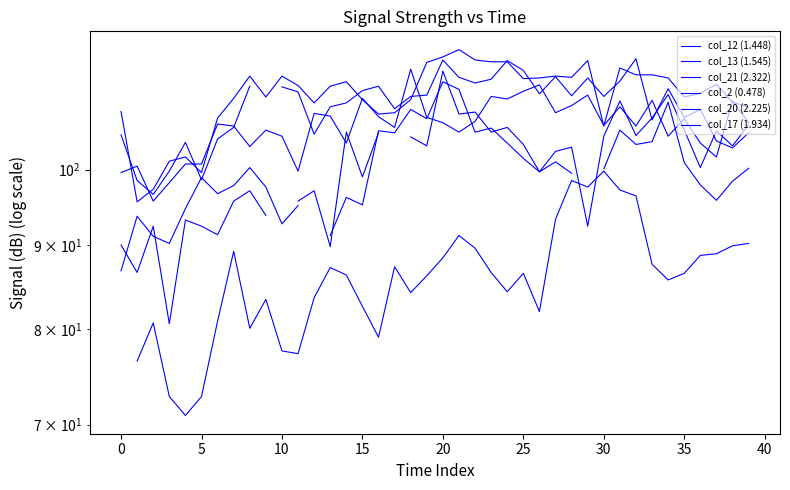

Which series has the largest total across all categories?

col_21 (2.322)